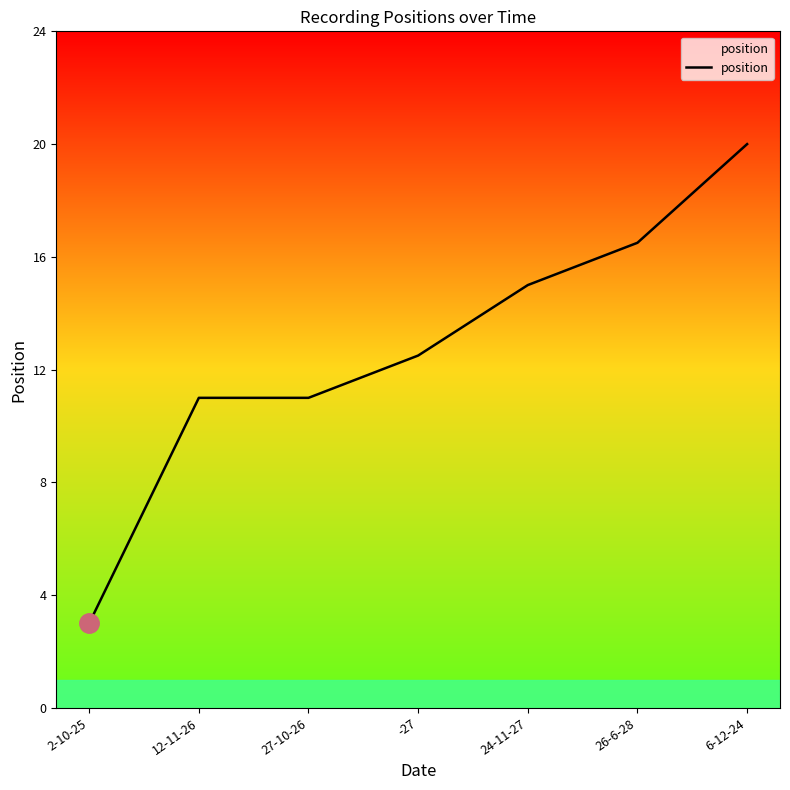

Approximately how many times larger is the value at 6-12-24 compared to 27-10-26?

1.8